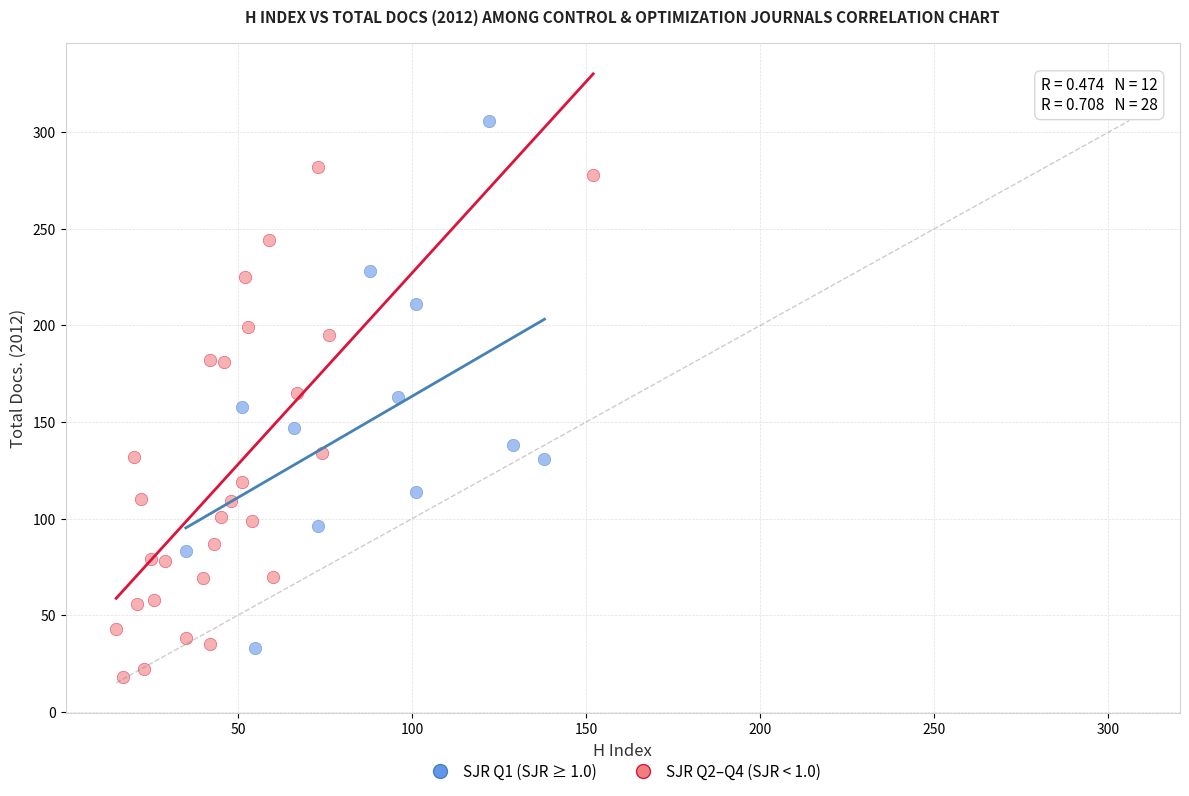

What are all the series names shown in the legend?

SJR Q1 (SJR ≥ 1.0), SJR Q2–Q4 (SJR < 1.0)